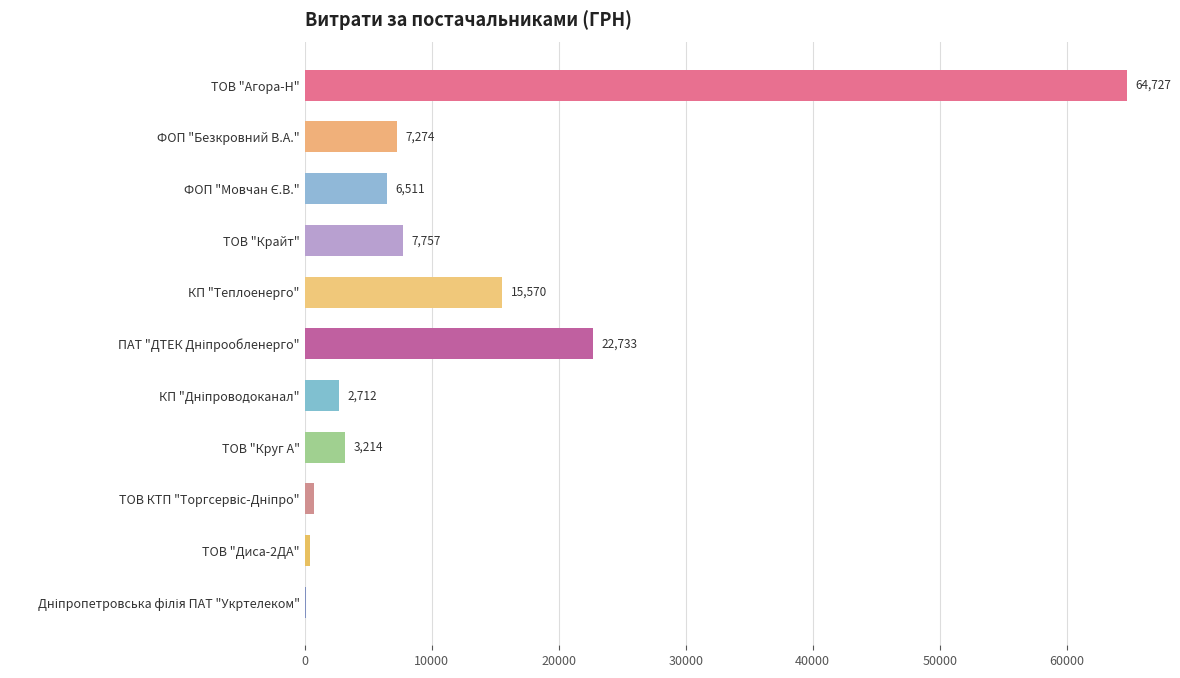

What is the greatest value displayed?

64727.0